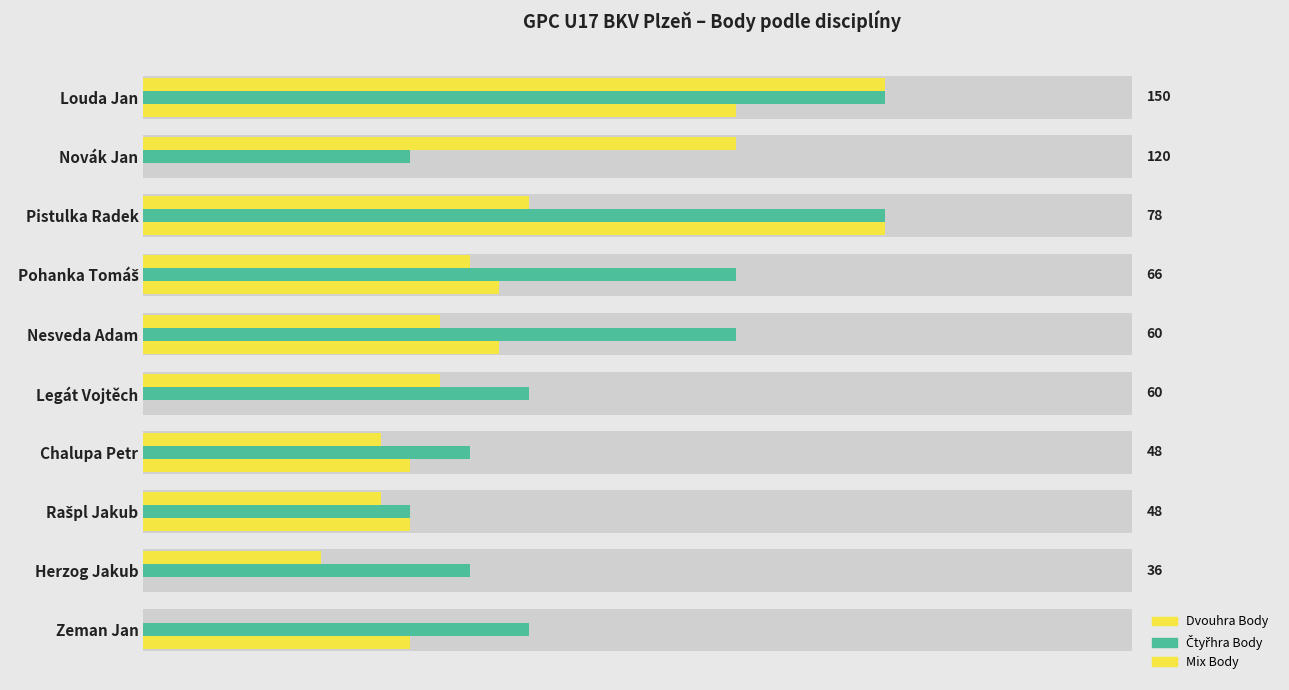

Reading right to left, transcribe all the data shown in this chart.

Dvouhra Body: 0	36	48	48	60	60	66	78	120	150
Čtyřhra Body: 78	66	54	66	78	120	120	150	54	150
Mix Body: 54	0	54	54	0	72	72	150	0	120